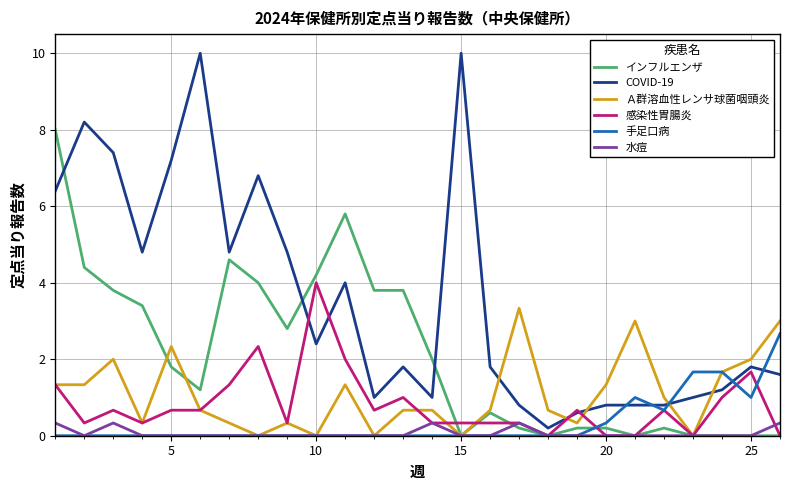

Rank the series by their maximum value, from highest to lowest.

COVID-19, インフルエンザ, 感染性胃腸炎, Ａ群溶血性レンサ球菌咽頭炎, 手足口病, 水痘